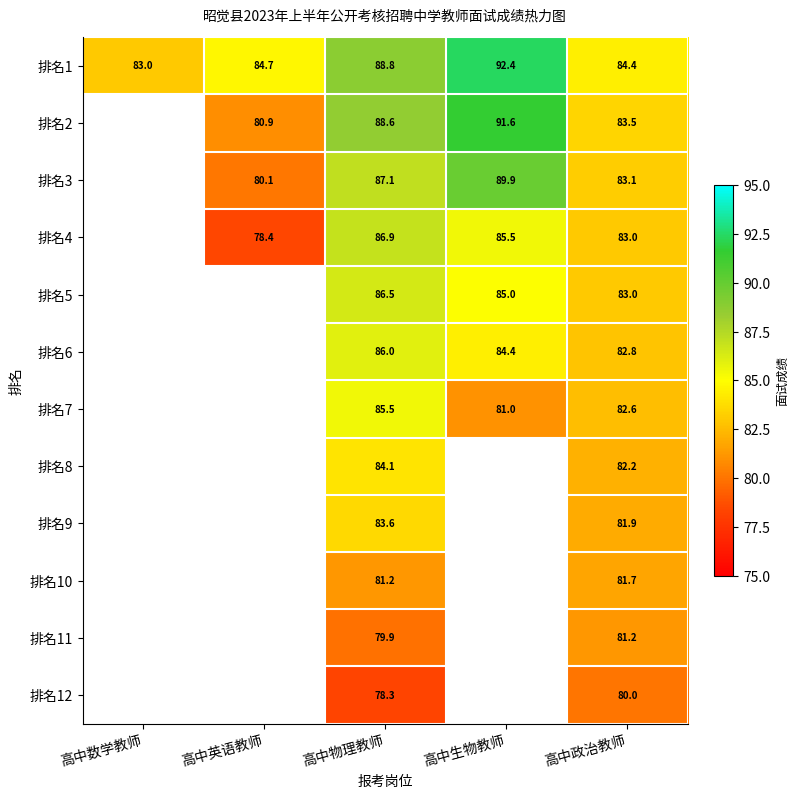

What is the greatest value displayed?

92.4